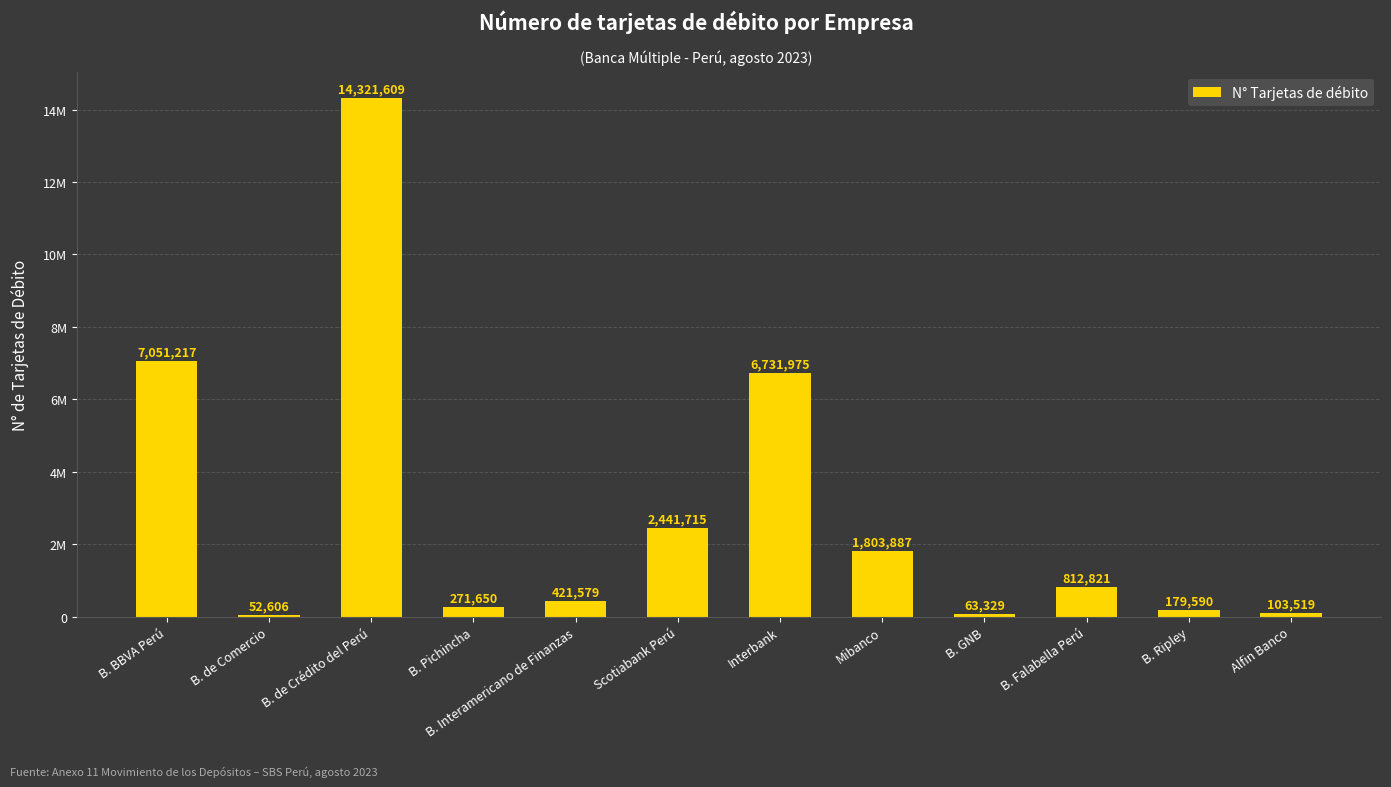

Reading left to right, what are all the values shown in this chart?

B. BBVA Perú=7051217	B. de Comercio=52606	B. de Crédito del Perú=14321609	B. Pichincha=271650	B. Interamericano de Finanzas=421579	Scotiabank Perú=2441715	Interbank=6731975	Mibanco=1803887	B. GNB=63329	B. Falabella Perú=812821	B. Ripley=179590	Alfin Banco=103519